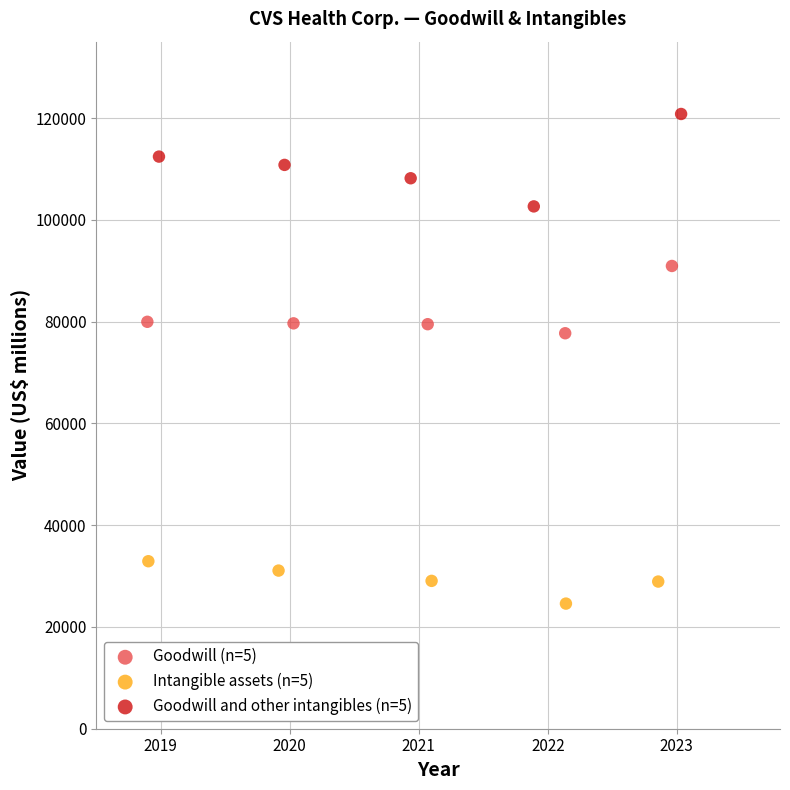

Which series contains the lowest Y value?

Intangible assets (n=5)